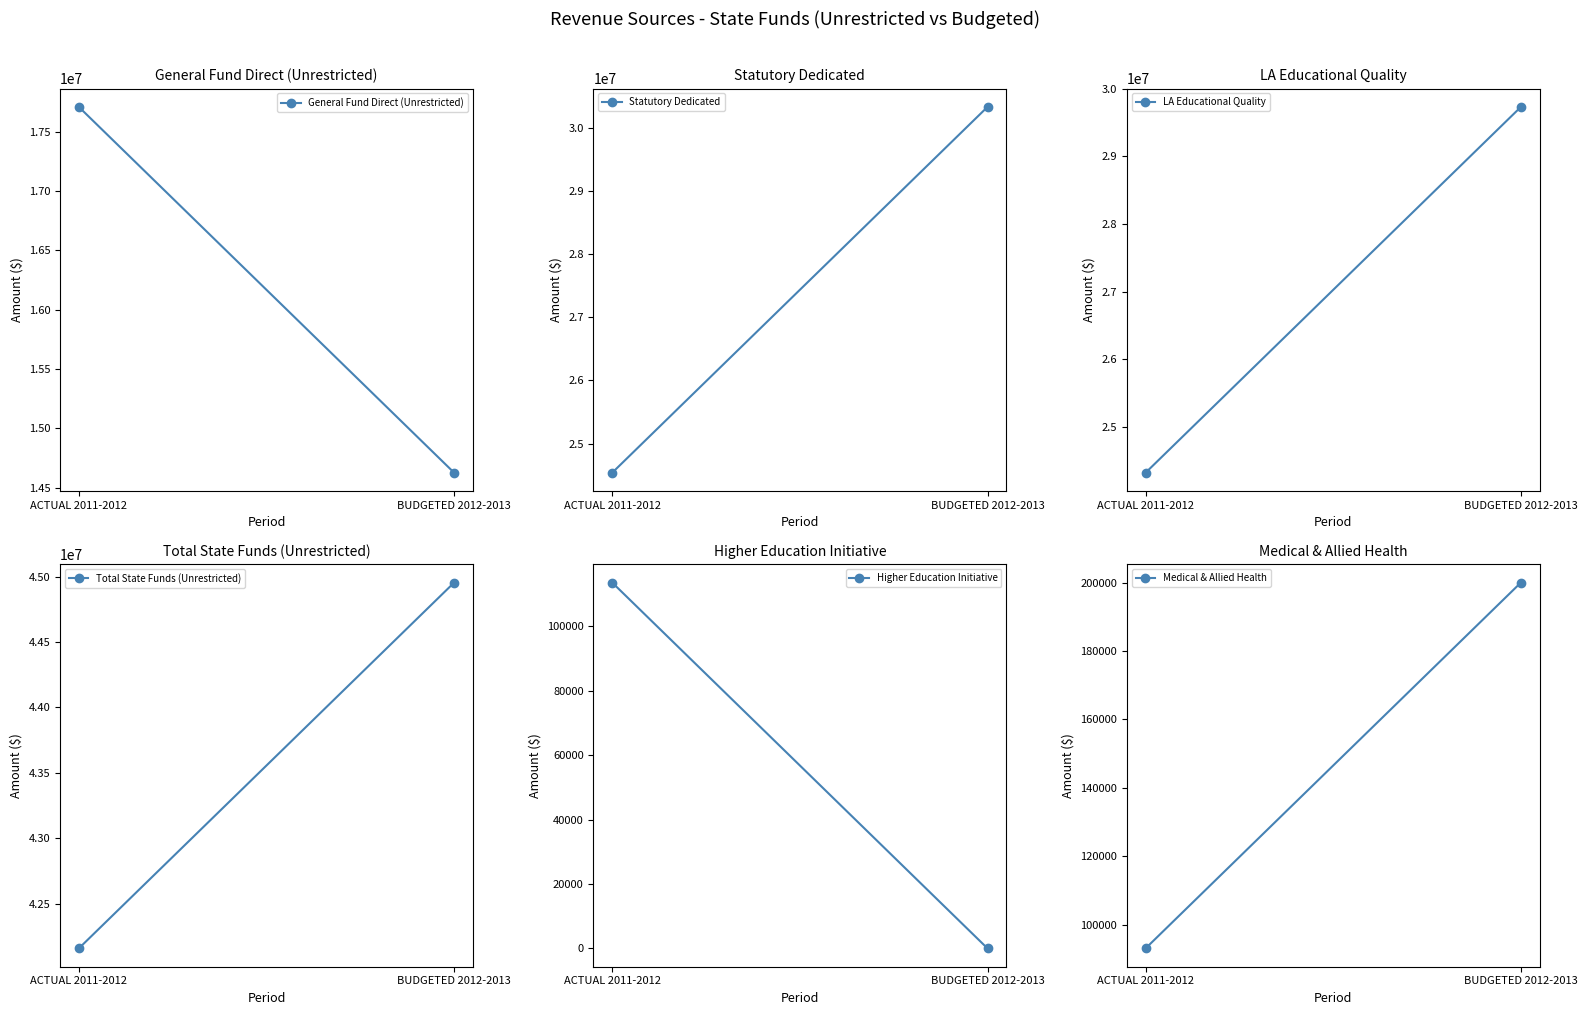

What is the sum of the Total State Funds (Unrestricted) values at BUDGETED 2012-2013 and ACTUAL 2011-2012?

87111848